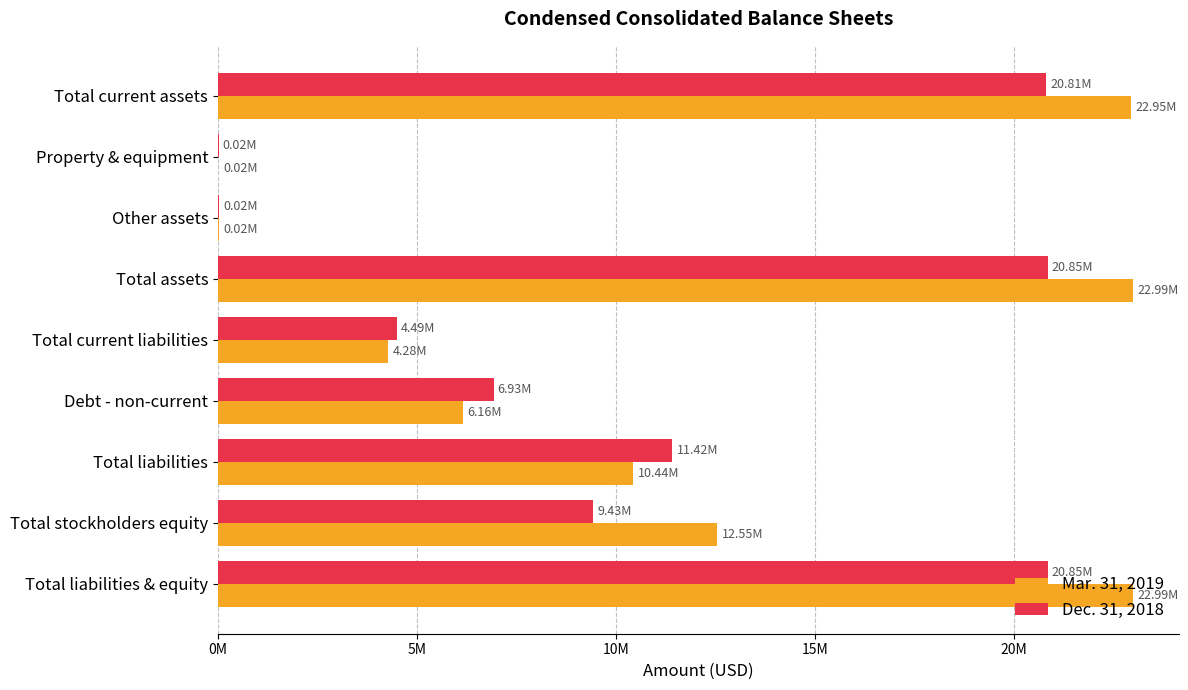

List the series in order of their overall mean, highest first.

Mar. 31, 2019, Dec. 31, 2018